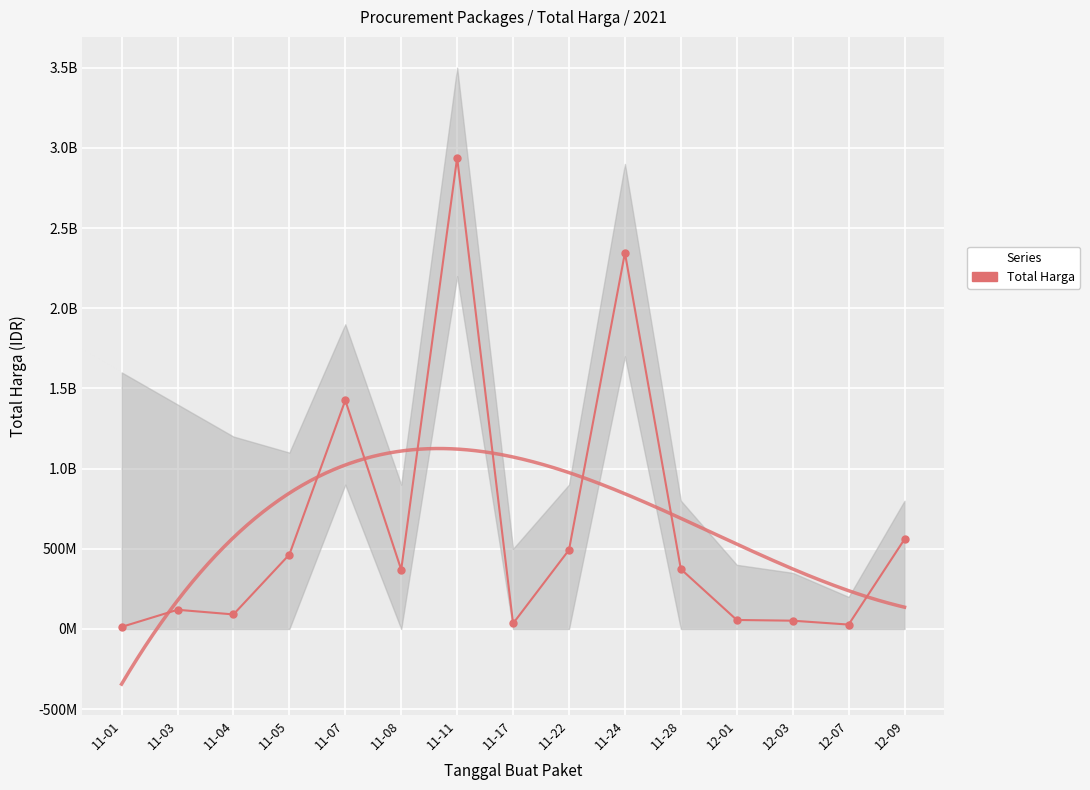

What is the smallest value displayed?

12787500